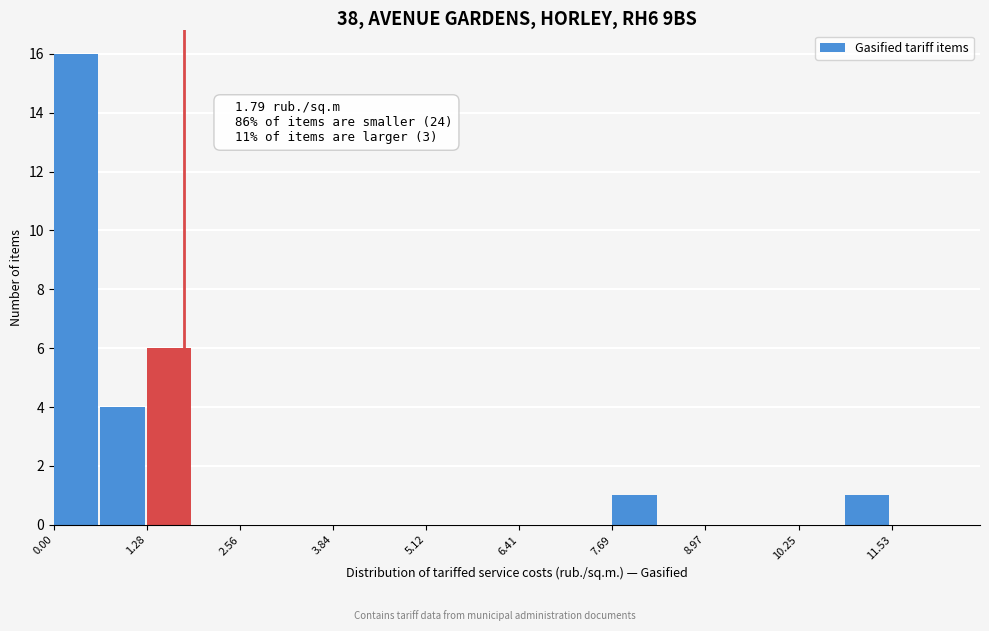

Around what value on the x-axis is the tallest bar? Give the approximate position of its centre, as read against the axis.

0.4